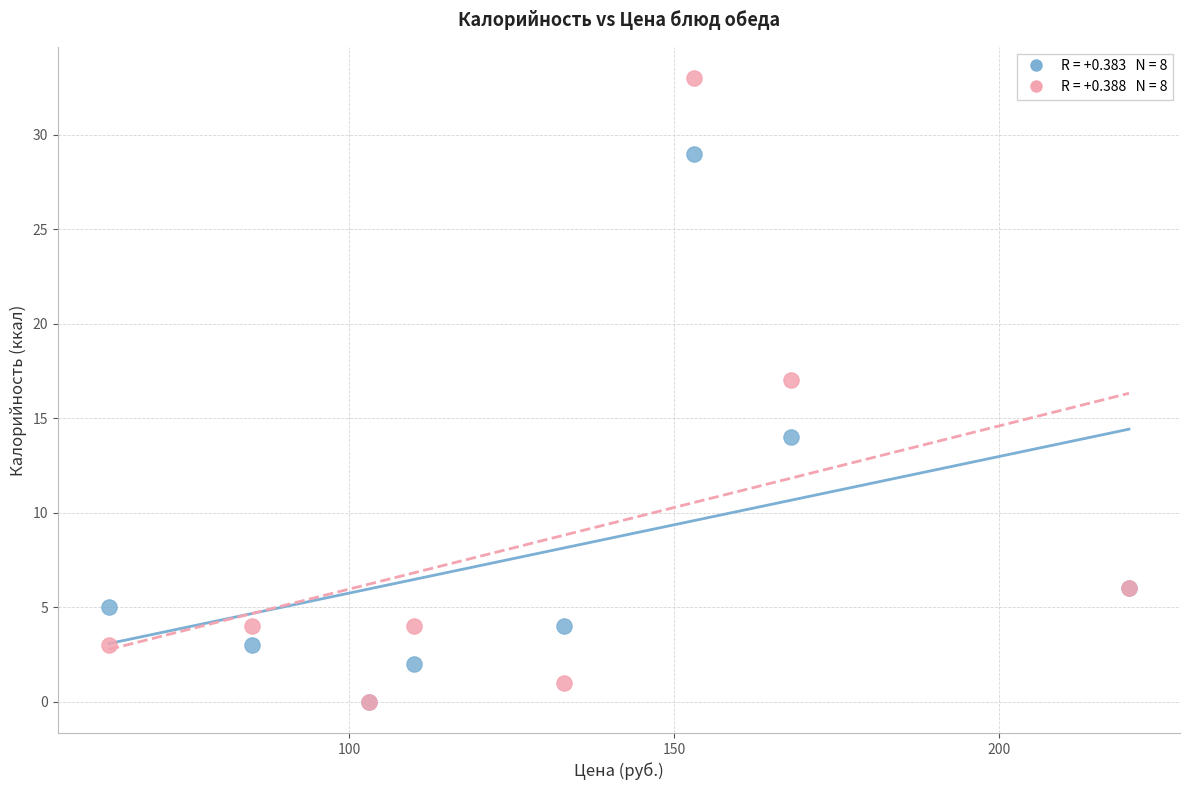

Across all series, what Y value is closest to 16?

17